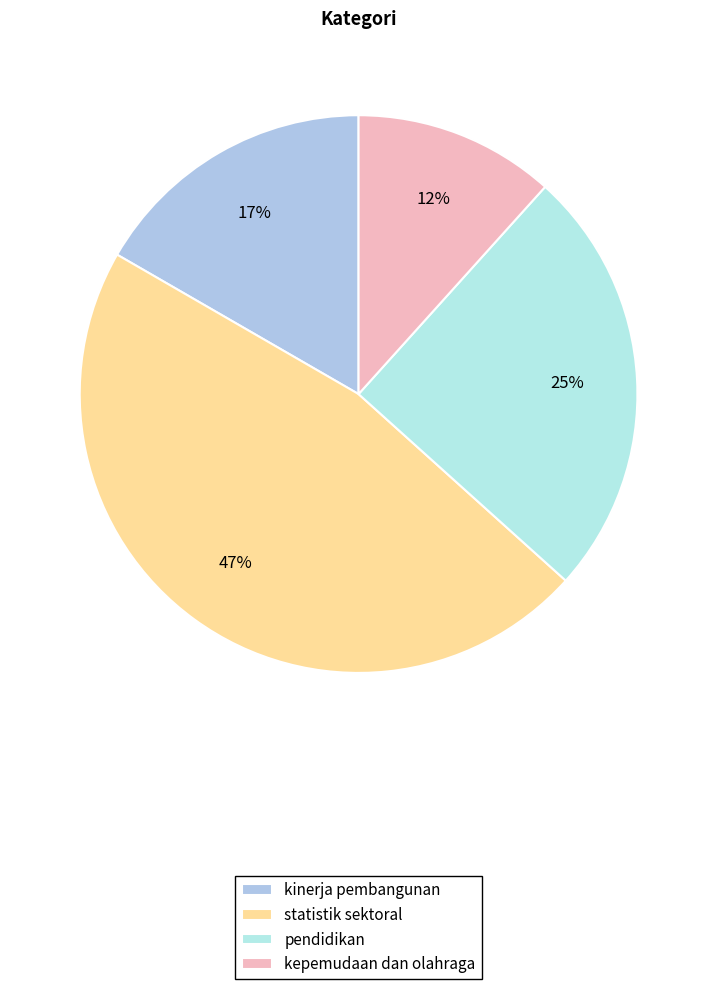

Which slice is the largest?

statistik sektoral